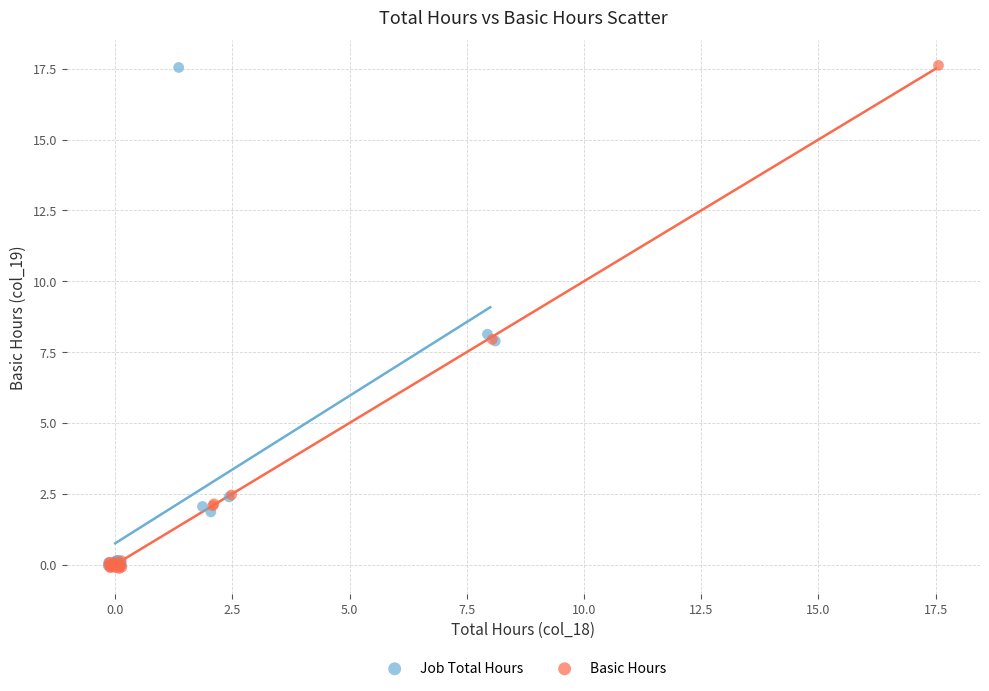

What are all the series names shown in the legend?

Job Total Hours, Basic Hours